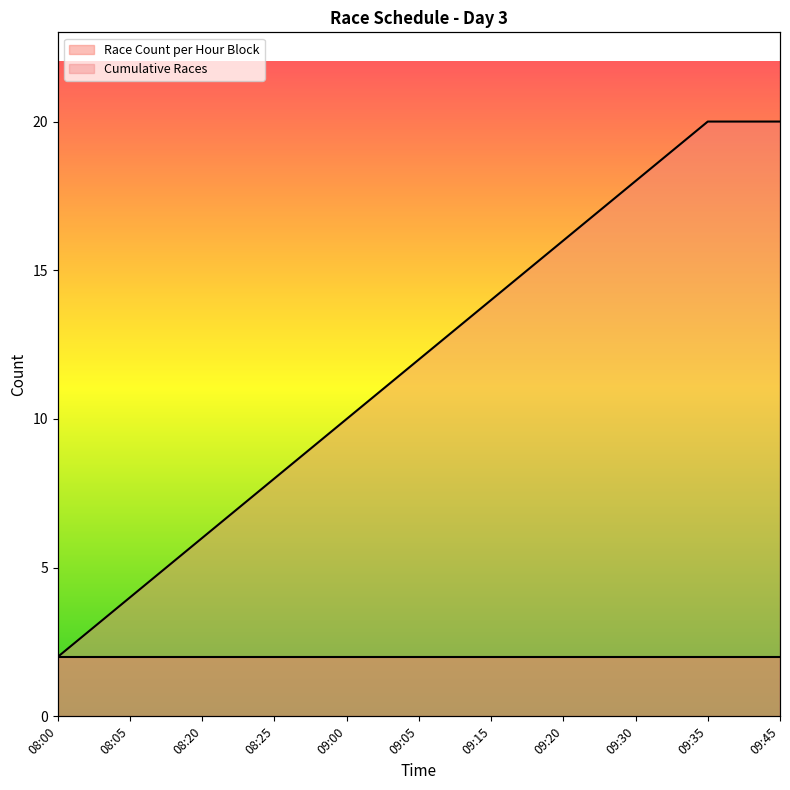

True or false: there are more than 0 points higher than both neighbors.

False